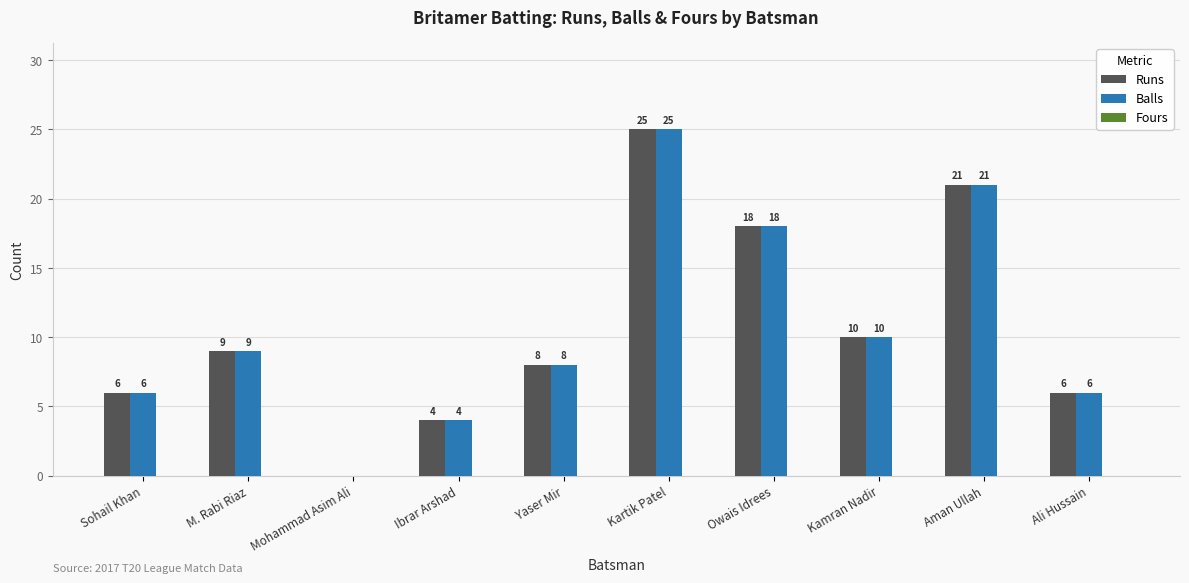

How many groups of bars are there?

10